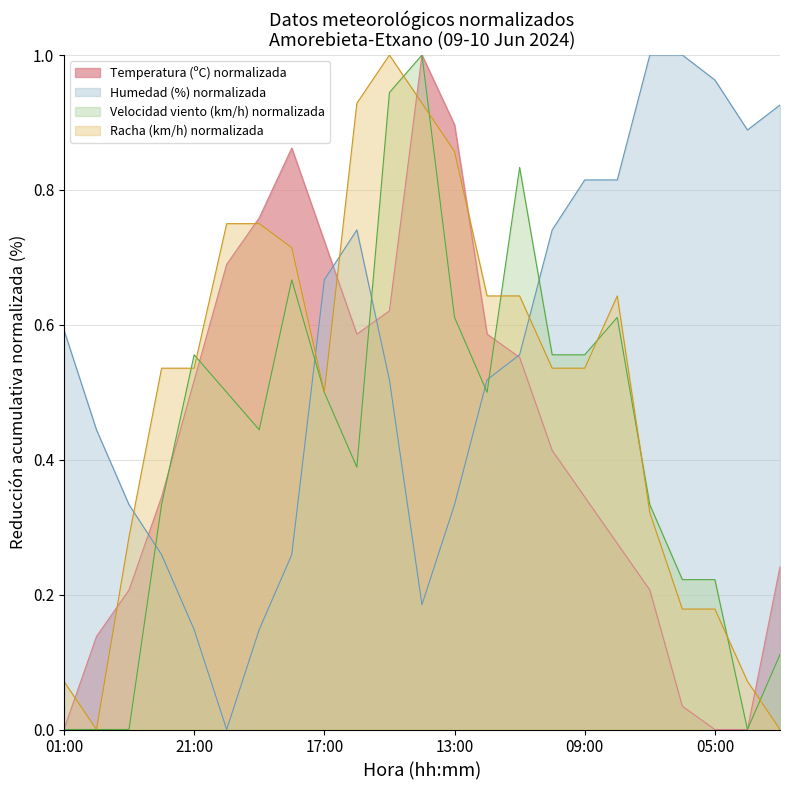

What is the value of the Racha (km/h) point at the 7th from the left?

0.8